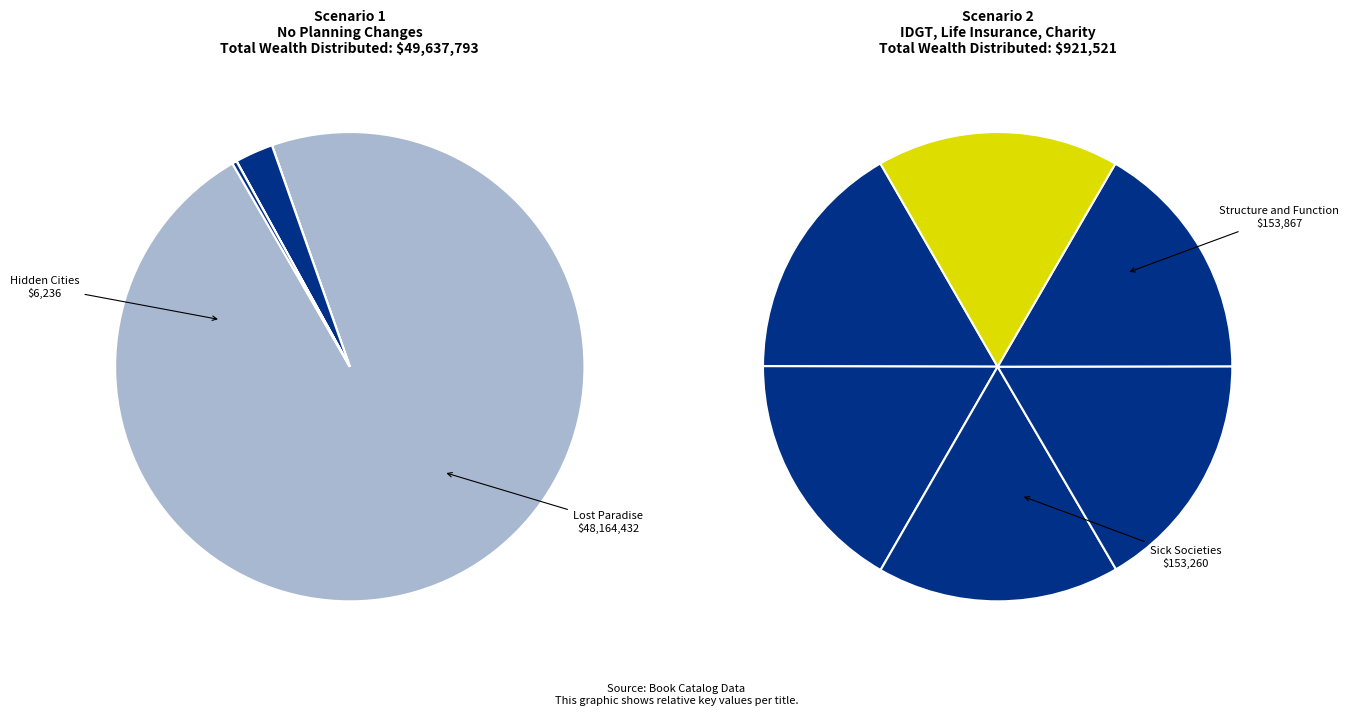

Is there a majority slice in this chart?

Yes